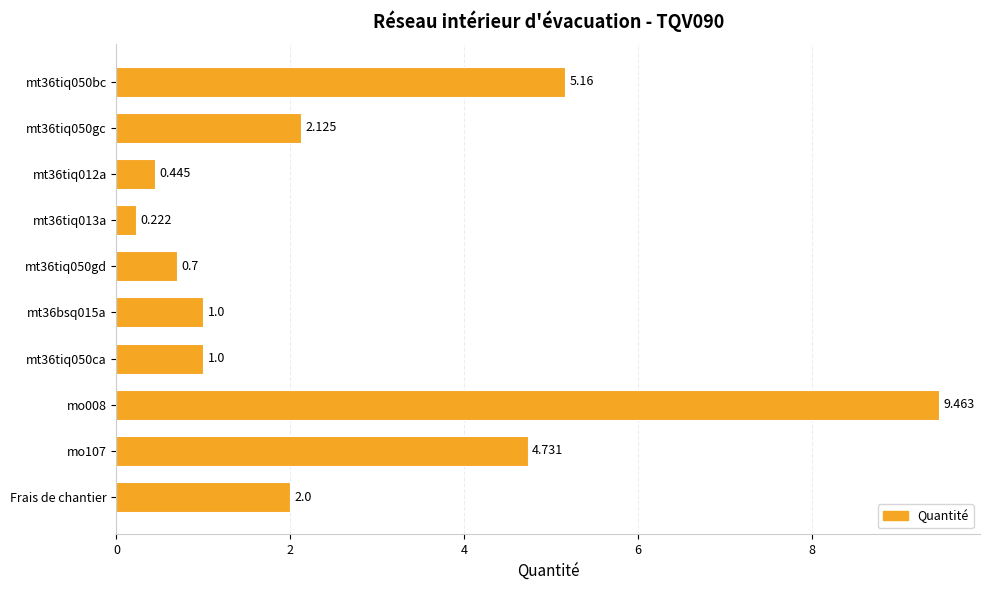

How many categories are shown in the chart?

10